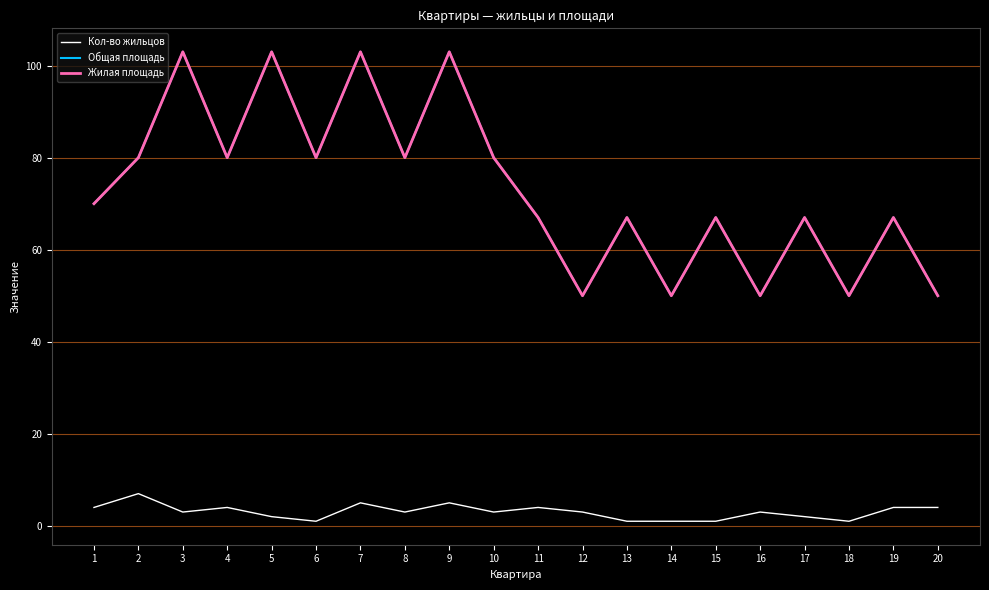

What is the sum of all Жилая площадь values?

1467